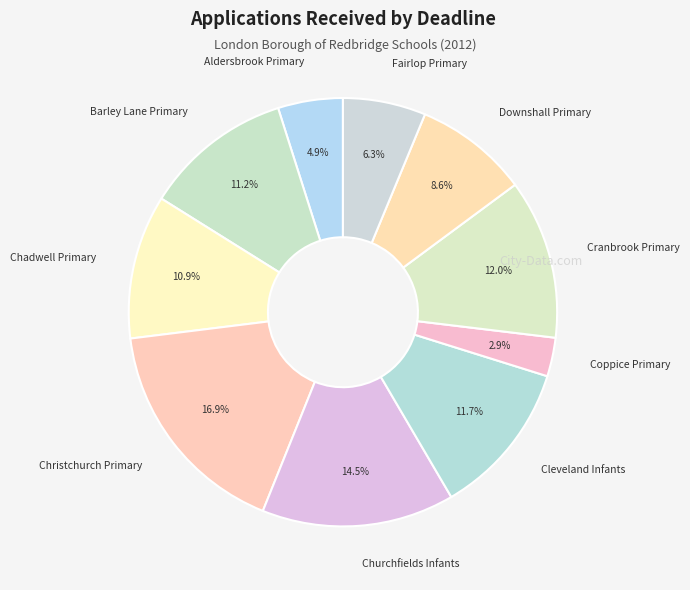

What is the ratio of the value at Chadwell Primary to the value at Downshall Primary?

1.3